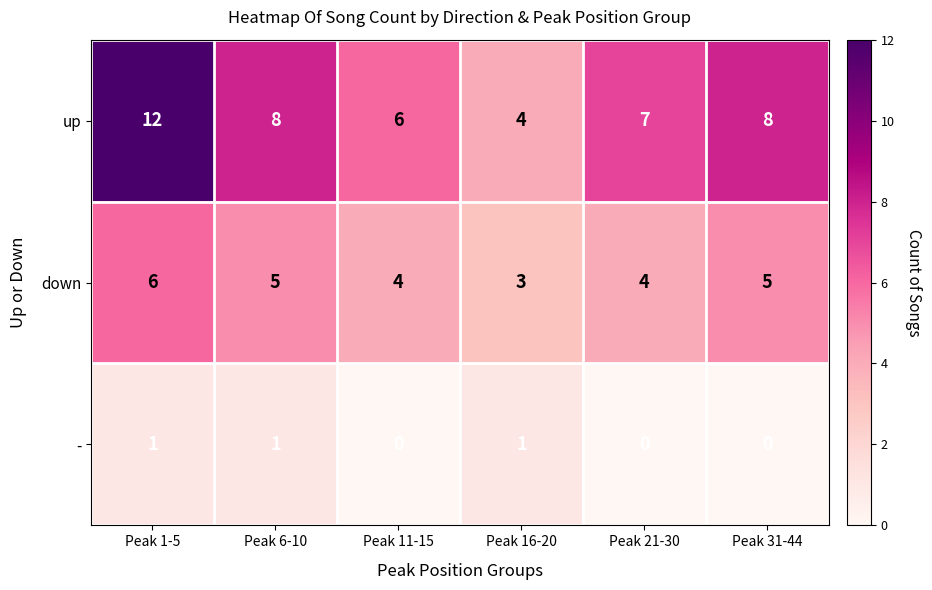

Reading left to right, extract all data points from this chart.

up: Peak 1-5=12	Peak 6-10=8	Peak 11-15=6	Peak 16-20=4	Peak 21-30=7	Peak 31-44=8
down: Peak 1-5=6	Peak 6-10=5	Peak 11-15=4	Peak 16-20=3	Peak 21-30=4	Peak 31-44=5
-: Peak 1-5=1	Peak 6-10=1	Peak 11-15=0	Peak 16-20=1	Peak 21-30=0	Peak 31-44=0